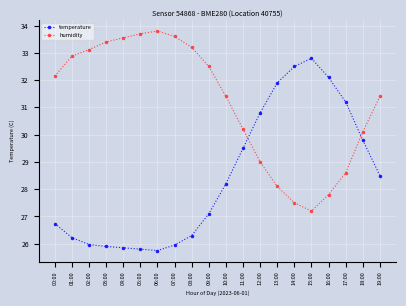

What is the value of the humidity point at the 13th from the left?

29.0